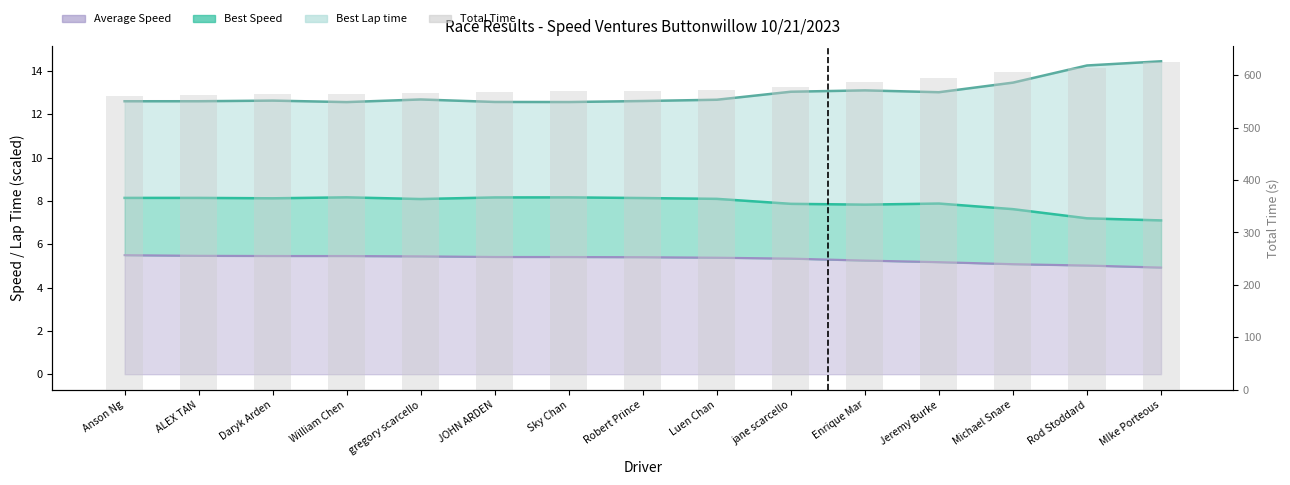

What is the difference between the maximum and minimum values?

65.0